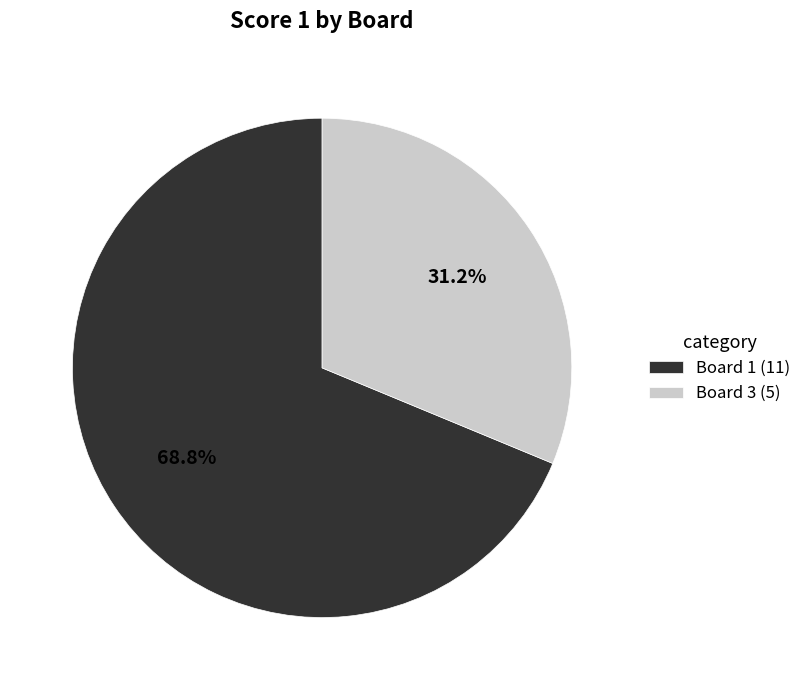

Rank the categories by value from lowest to highest.

Board 3 (5), Board 1 (11)